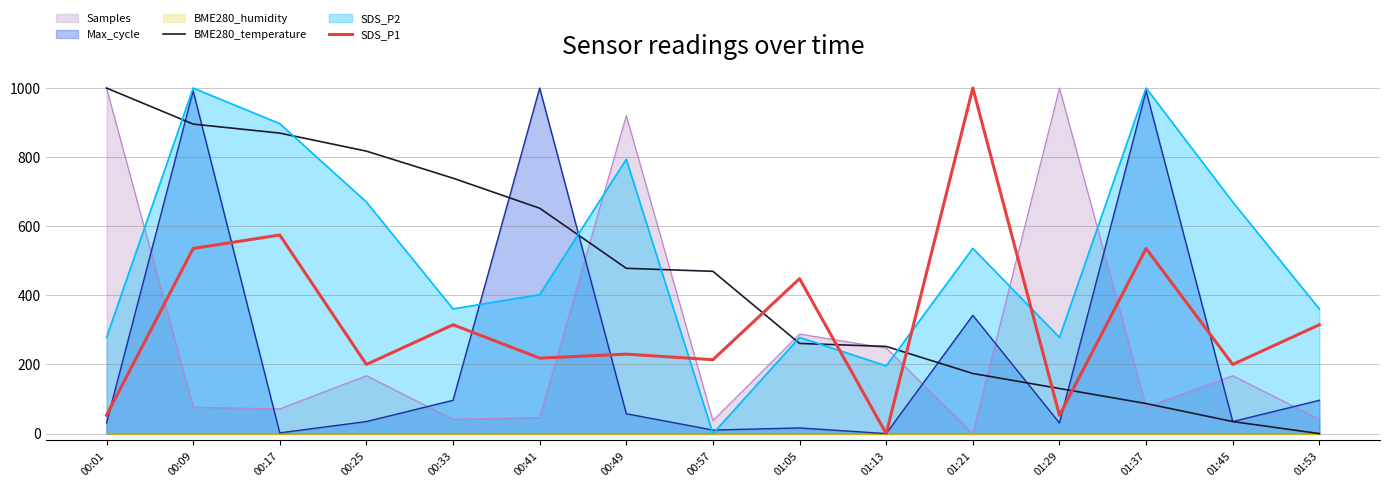

Which category has the highest value across all series?

00:01